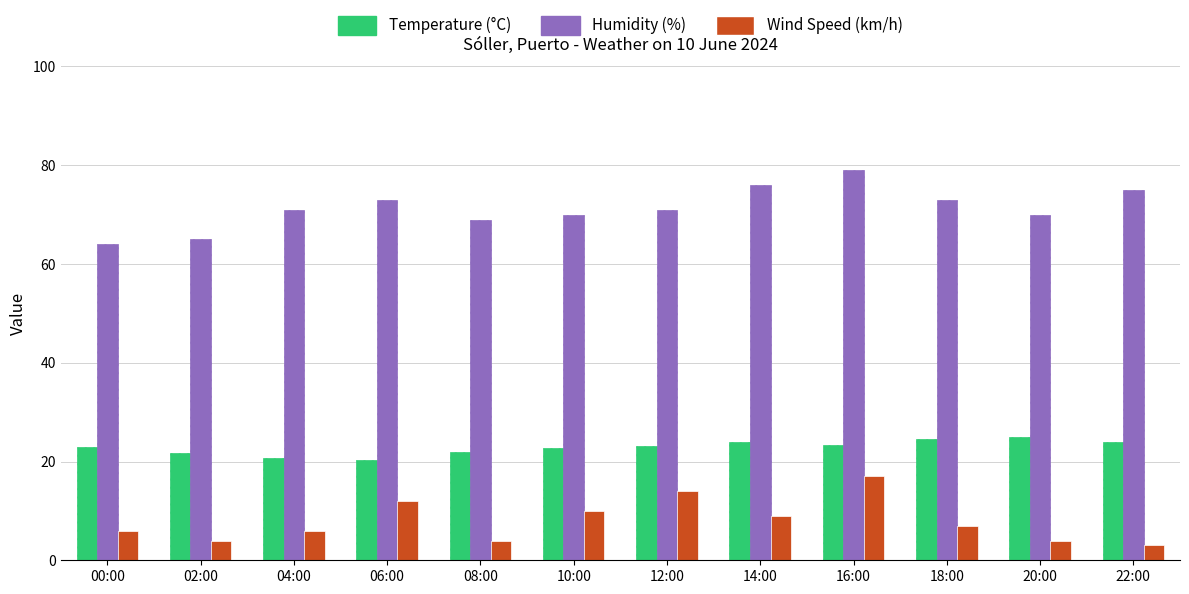

Is it true that Humidity (%) equals 27.0 at 00:00?

False